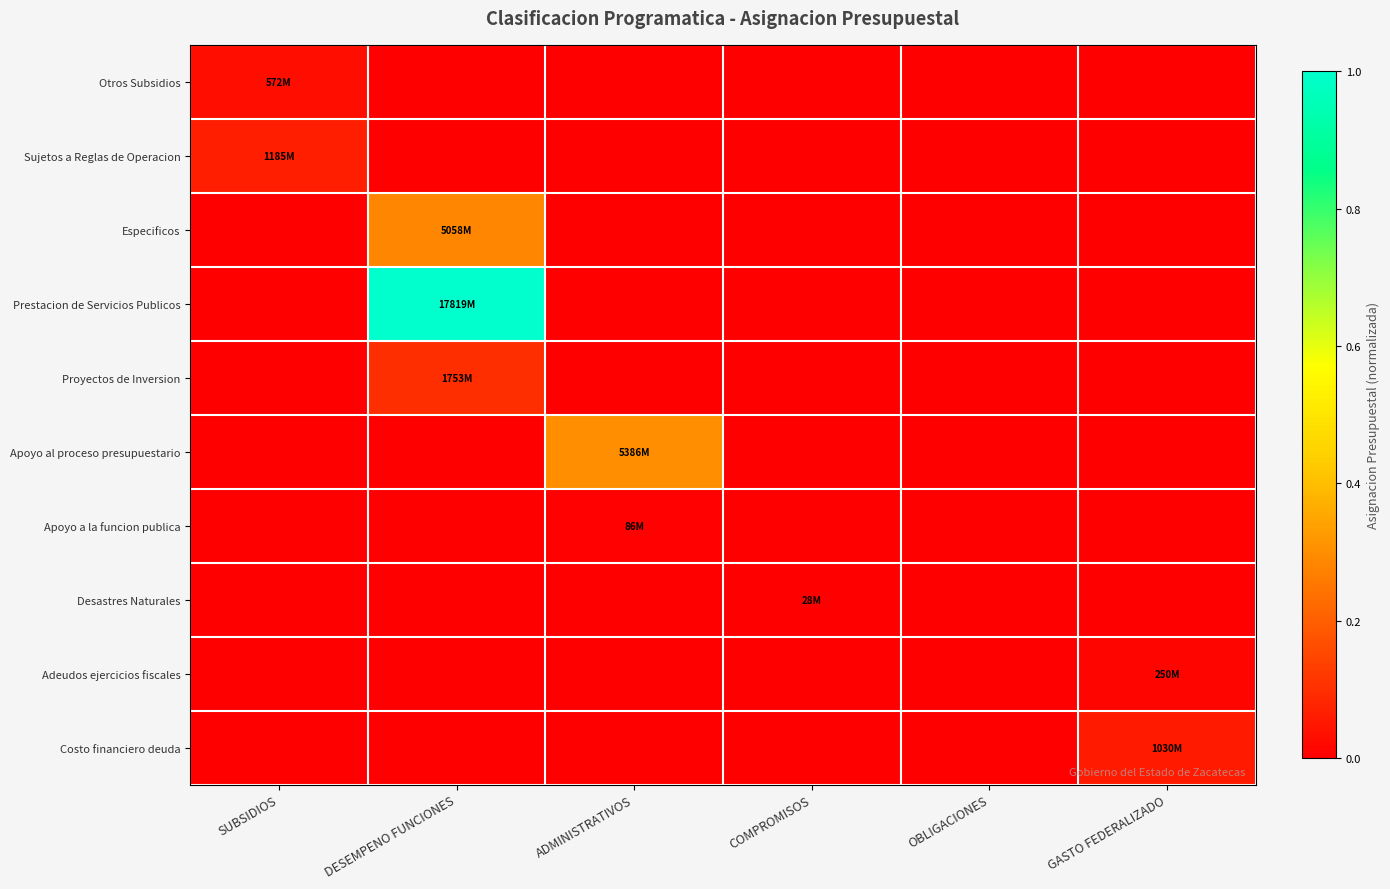

At ADMINISTRATIVOS, list the series in order from smallest to largest.

Otros Subsidios, Sujetos a Reglas de Operacion, Especificos, Prestacion de Servicios Publicos, Proyectos de Inversion, Desastres Naturales, Adeudos ejercicios fiscales, Costo financiero deuda, Apoyo a la funcion publica, Apoyo al proceso presupuestario